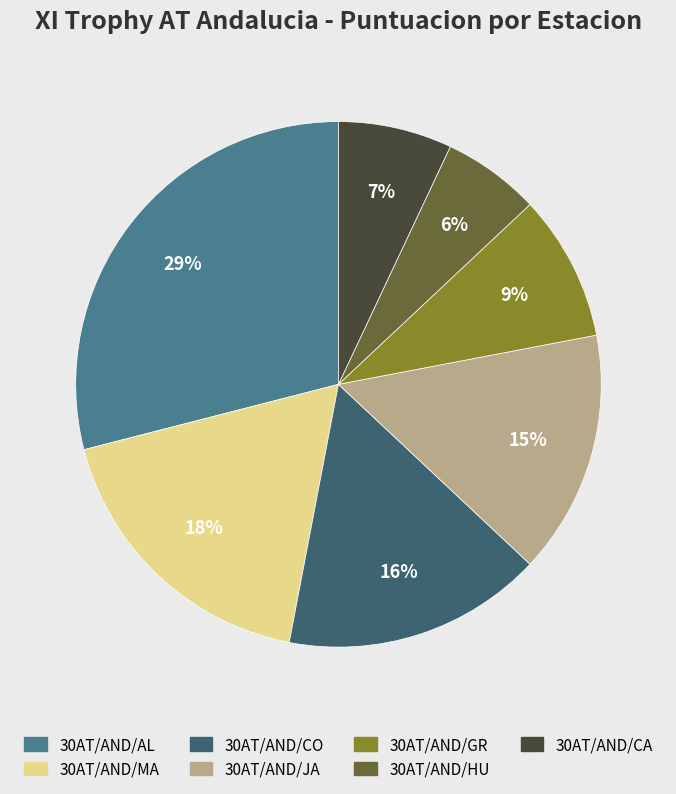

What is the ratio of the value at 30AT/AND/MA to the value at 30AT/AND/CA?

2.6